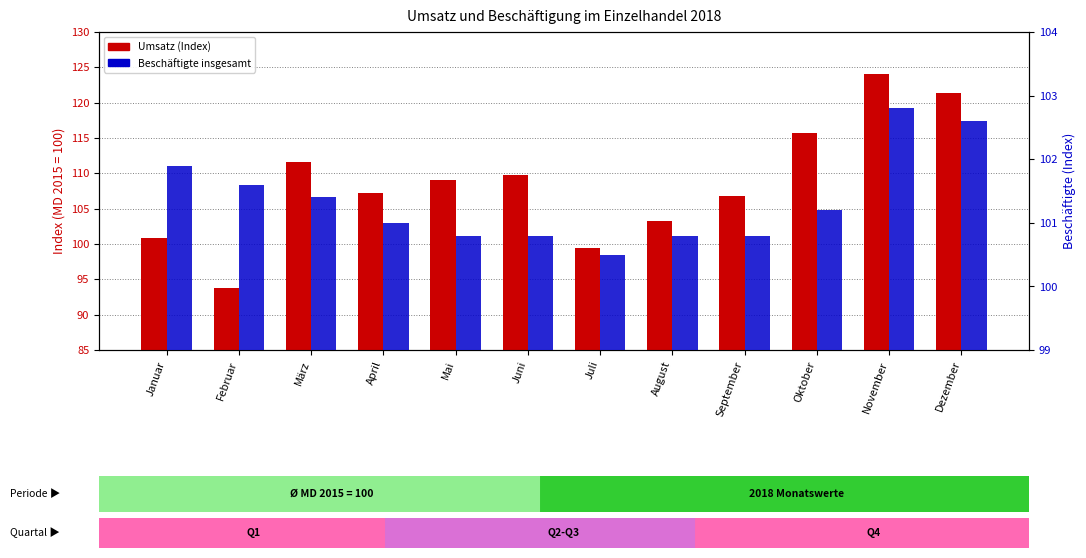

At März, list the series in order from smallest to largest.

Beschäftigte insgesamt, Umsatz (Index)